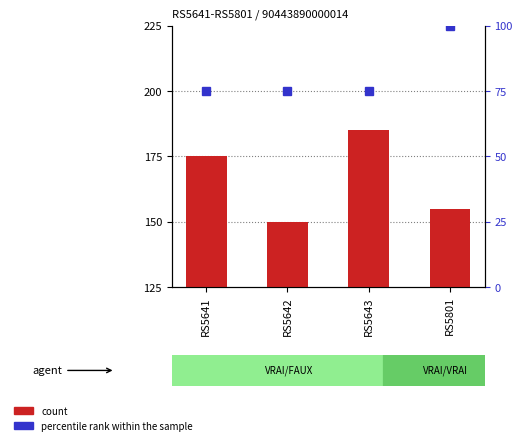

What is the average value of the count series?

166